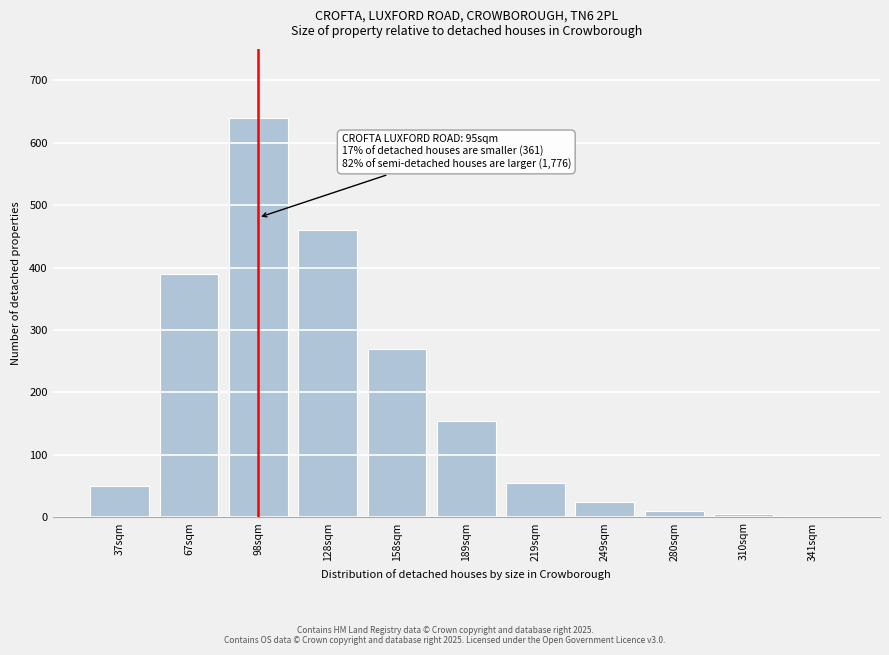

Reading left to right, what are all the values shown in this chart?

37sqm=50	67sqm=390	98sqm=640	128sqm=460	158sqm=270	189sqm=155	219sqm=55	249sqm=25	280sqm=10	310sqm=5	341sqm=2